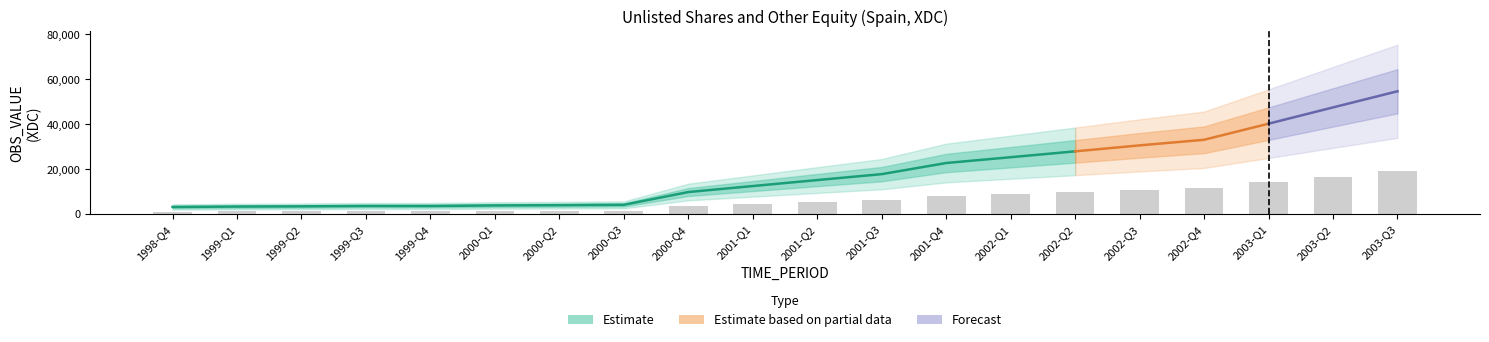

What is the difference between the maximum and minimum values?

18043.5